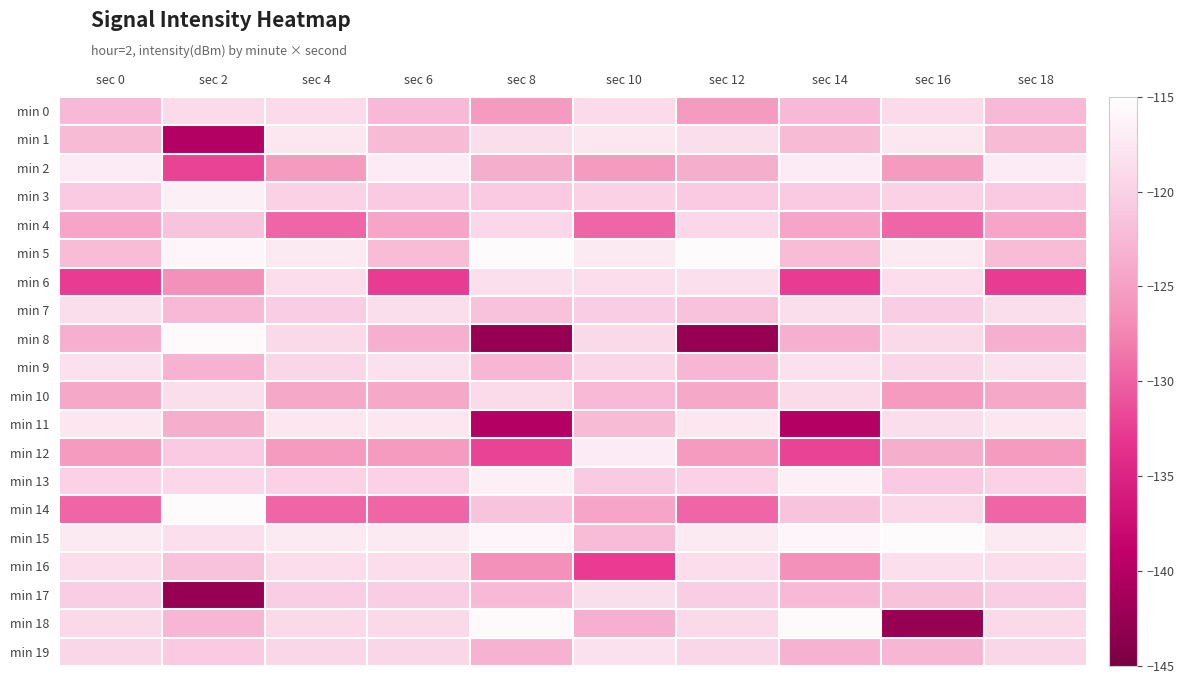

Reading left to right, extract all data points from this chart.

min 0: sec 0=-122.5	sec 2=-119.1	sec 4=-119.1	sec 6=-122.5	sec 8=-125.5	sec 10=-119.1	sec 12=-125.5	sec 14=-122.5	sec 16=-119.1	sec 18=-122.5
min 1: sec 0=-122.4	sec 2=-140.1	sec 4=-117.6	sec 6=-122.4	sec 8=-118.5	sec 10=-117.6	sec 12=-118.5	sec 14=-122.4	sec 16=-117.6	sec 18=-122.4
min 2: sec 0=-117.2	sec 2=-132.1	sec 4=-125.5	sec 6=-117.2	sec 8=-123.6	sec 10=-125.5	sec 12=-123.6	sec 14=-117.2	sec 16=-125.5	sec 18=-117.2
min 3: sec 0=-120.8	sec 2=-116.7	sec 4=-119.9	sec 6=-120.8	sec 8=-120.8	sec 10=-119.9	sec 12=-120.8	sec 14=-120.8	sec 16=-119.9	sec 18=-120.8
min 4: sec 0=-124.4	sec 2=-121.4	sec 4=-129.5	sec 6=-124.4	sec 8=-119.3	sec 10=-129.5	sec 12=-119.3	sec 14=-124.4	sec 16=-129.5	sec 18=-124.4
min 5: sec 0=-122.2	sec 2=-116.2	sec 4=-117.3	sec 6=-122.2	sec 8=-115.4	sec 10=-117.3	sec 12=-115.4	sec 14=-122.2	sec 16=-117.3	sec 18=-122.2
min 6: sec 0=-132.7	sec 2=-126.4	sec 4=-118.7	sec 6=-132.7	sec 8=-118.4	sec 10=-118.7	sec 12=-118.4	sec 14=-132.7	sec 16=-118.7	sec 18=-132.7
min 7: sec 0=-118.6	sec 2=-122.4	sec 4=-120.4	sec 6=-118.6	sec 8=-121.6	sec 10=-120.4	sec 12=-121.6	sec 14=-118.6	sec 16=-120.4	sec 18=-118.6
min 8: sec 0=-123.5	sec 2=-115.6	sec 4=-119.2	sec 6=-123.5	sec 8=-142.5	sec 10=-119.2	sec 12=-142.5	sec 14=-123.5	sec 16=-119.2	sec 18=-123.5
min 9: sec 0=-118.3	sec 2=-123.1	sec 4=-119.4	sec 6=-118.3	sec 8=-122.7	sec 10=-119.4	sec 12=-122.7	sec 14=-118.3	sec 16=-119.4	sec 18=-118.3
min 10: sec 0=-124.1	sec 2=-118.5	sec 4=-124.1	sec 6=-124.1	sec 8=-119.1	sec 10=-122.5	sec 12=-124.1	sec 14=-119.1	sec 16=-125.5	sec 18=-124.1
min 11: sec 0=-117.6	sec 2=-123.6	sec 4=-117.6	sec 6=-117.6	sec 8=-140.1	sec 10=-122.4	sec 12=-117.6	sec 14=-140.1	sec 16=-118.5	sec 18=-117.6
min 12: sec 0=-125.5	sec 2=-120.8	sec 4=-125.5	sec 6=-125.5	sec 8=-132.1	sec 10=-117.2	sec 12=-125.5	sec 14=-132.1	sec 16=-123.6	sec 18=-125.5
min 13: sec 0=-119.9	sec 2=-119.3	sec 4=-119.9	sec 6=-119.9	sec 8=-116.7	sec 10=-120.8	sec 12=-119.9	sec 14=-116.7	sec 16=-120.8	sec 18=-119.9
min 14: sec 0=-129.5	sec 2=-115.4	sec 4=-129.5	sec 6=-129.5	sec 8=-121.4	sec 10=-124.4	sec 12=-129.5	sec 14=-121.4	sec 16=-119.3	sec 18=-129.5
min 15: sec 0=-117.3	sec 2=-118.4	sec 4=-117.3	sec 6=-117.3	sec 8=-116.2	sec 10=-122.2	sec 12=-117.3	sec 14=-116.2	sec 16=-115.4	sec 18=-117.3
min 16: sec 0=-118.7	sec 2=-121.6	sec 4=-118.7	sec 6=-118.7	sec 8=-126.4	sec 10=-132.7	sec 12=-118.7	sec 14=-126.4	sec 16=-118.4	sec 18=-118.7
min 17: sec 0=-120.4	sec 2=-142.5	sec 4=-120.4	sec 6=-120.4	sec 8=-122.4	sec 10=-118.6	sec 12=-120.4	sec 14=-122.4	sec 16=-121.6	sec 18=-120.4
min 18: sec 0=-119.2	sec 2=-122.7	sec 4=-119.2	sec 6=-119.2	sec 8=-115.6	sec 10=-123.5	sec 12=-119.2	sec 14=-115.6	sec 16=-142.5	sec 18=-119.2
min 19: sec 0=-119.4	sec 2=-120.8	sec 4=-119.4	sec 6=-119.4	sec 8=-123.1	sec 10=-118.3	sec 12=-119.4	sec 14=-123.1	sec 16=-122.7	sec 18=-119.4